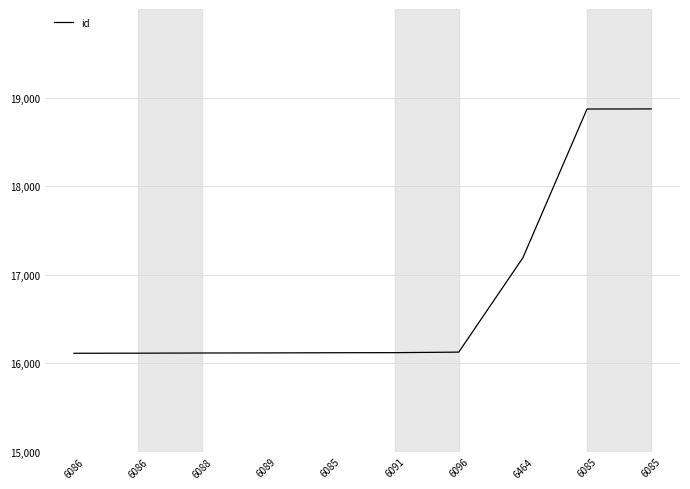

The chart shows a value of 26737 at 6088. True or false?

False